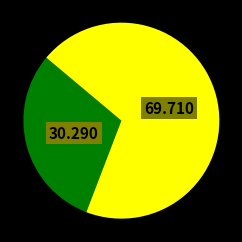

Is there a majority slice in this chart?

Yes